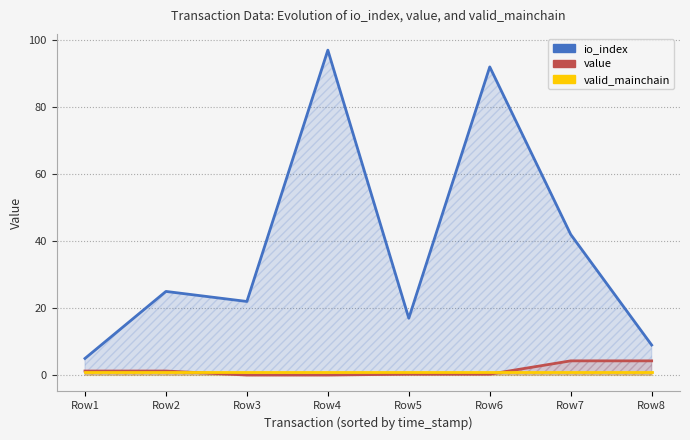

At which category does the chart reach its peak across all series?

Row4